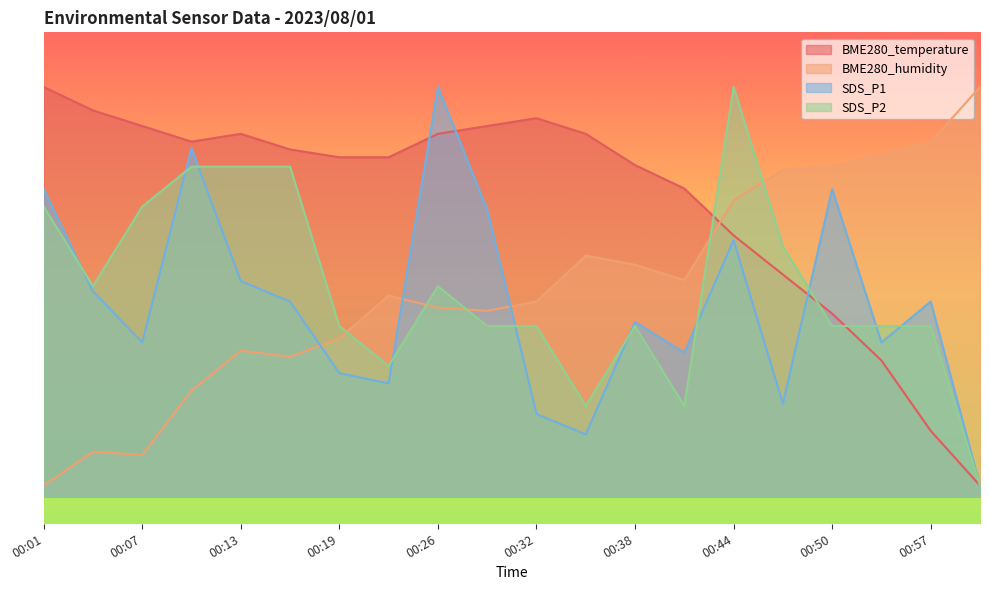

After their last crossing, which series has the higher values: SDS_P1 or BME280_temperature?

SDS_P1